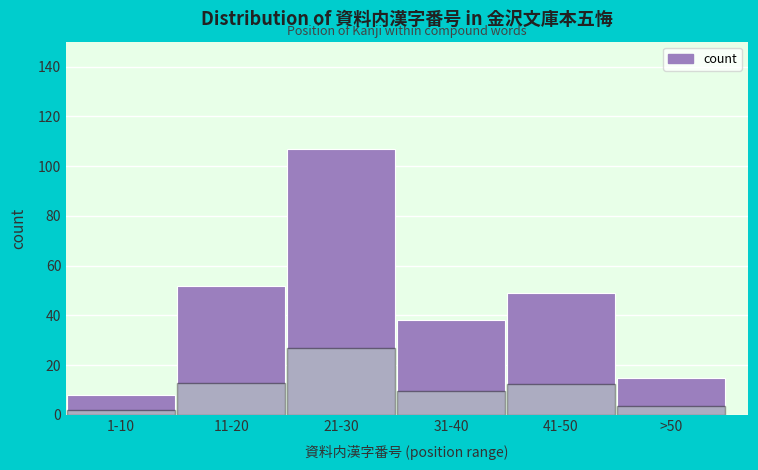

Reading left to right, transcribe all the data shown in this chart.

1-10=8	11-20=52	21-30=107	31-40=38	41-50=49	>50=15